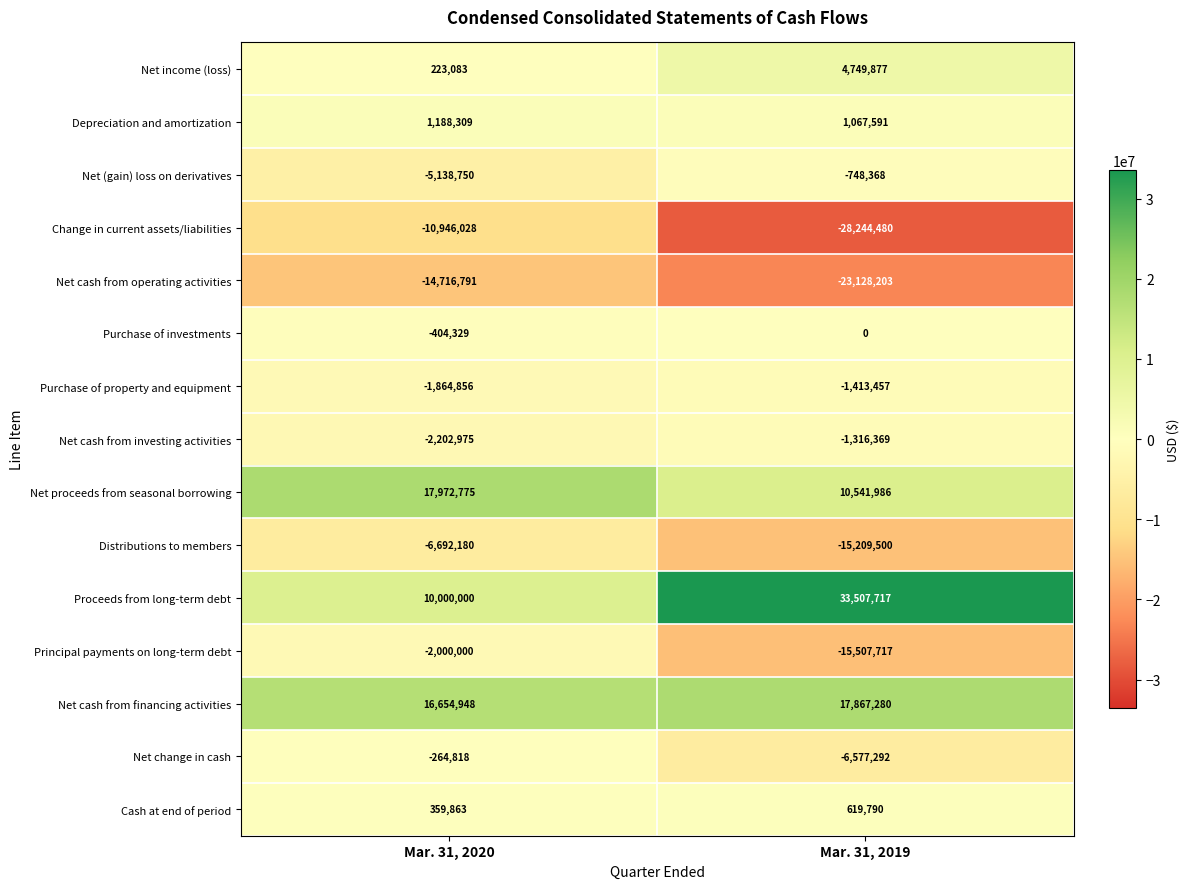

Is it true that Principal payments on long-term debt equals -3567464 at Mar. 31, 2020?

False